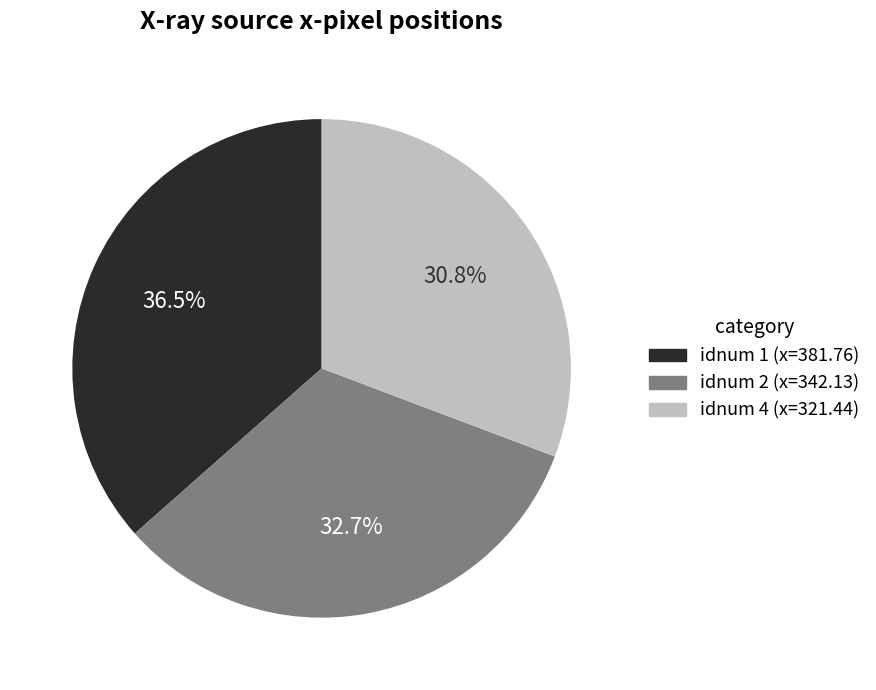

Is there any slice that represents more than half of the pie?

No